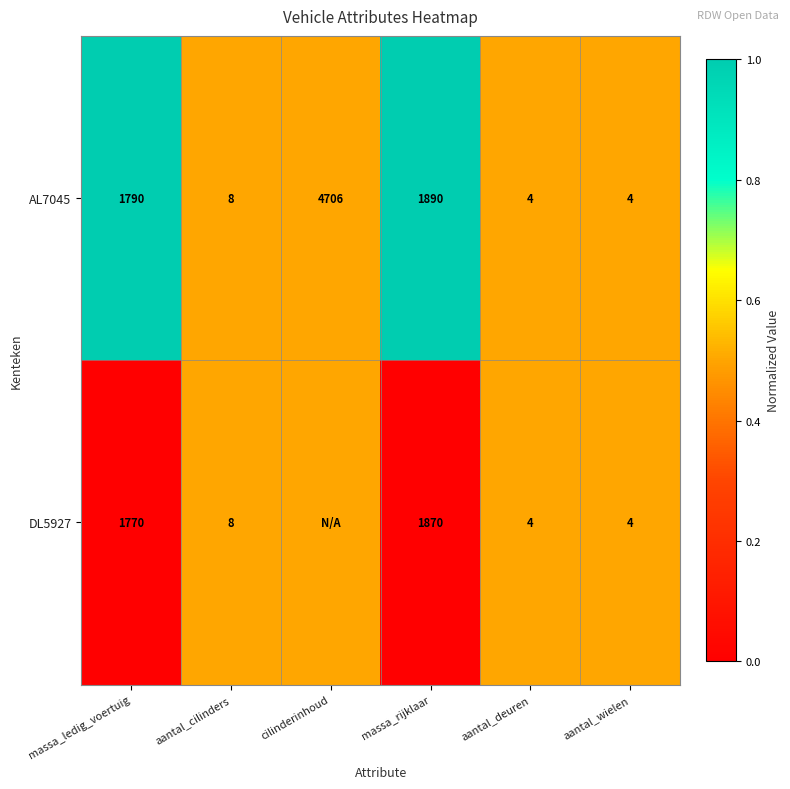

At how many categories does at least one series exceed 0?

6